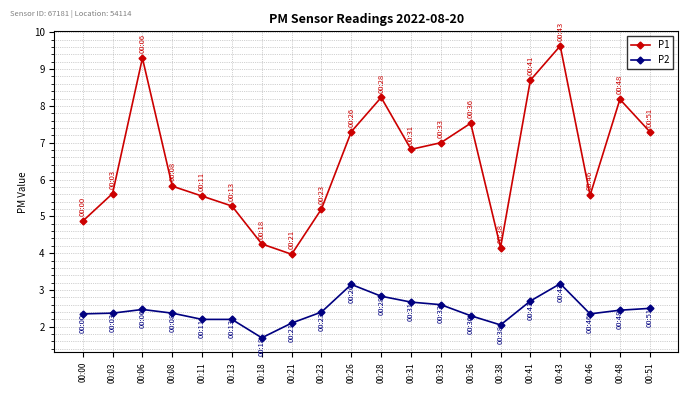

Which series has the largest total across all categories?

P1